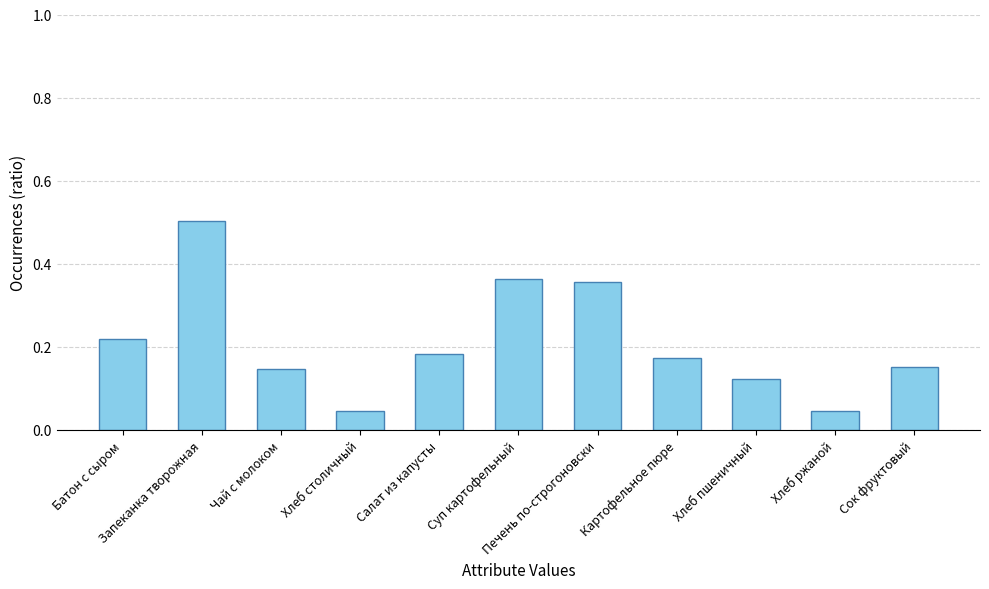

What is the maximum value shown in the chart?

0.5